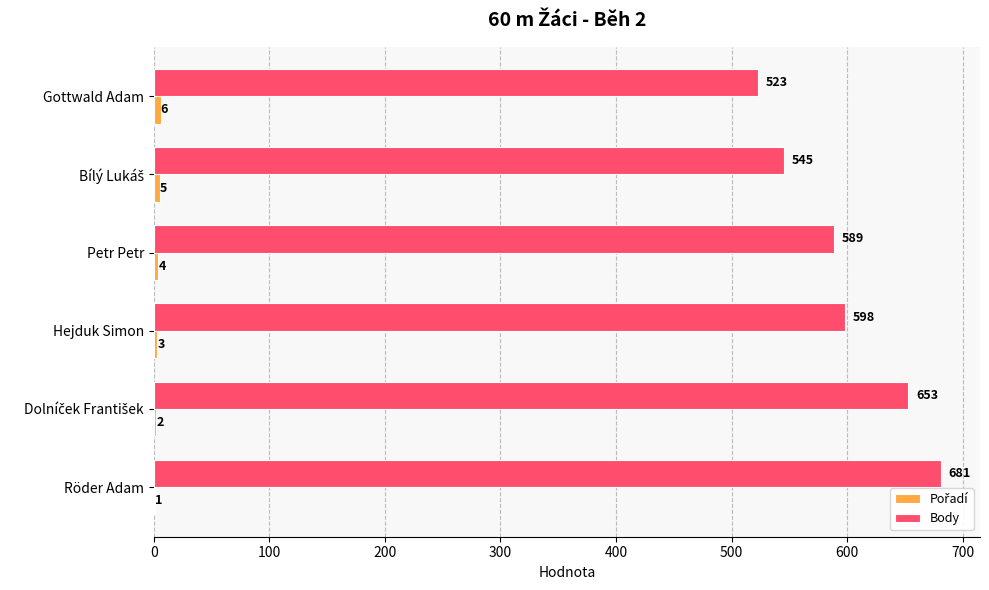

How many Body values are between 545 and 653?

4